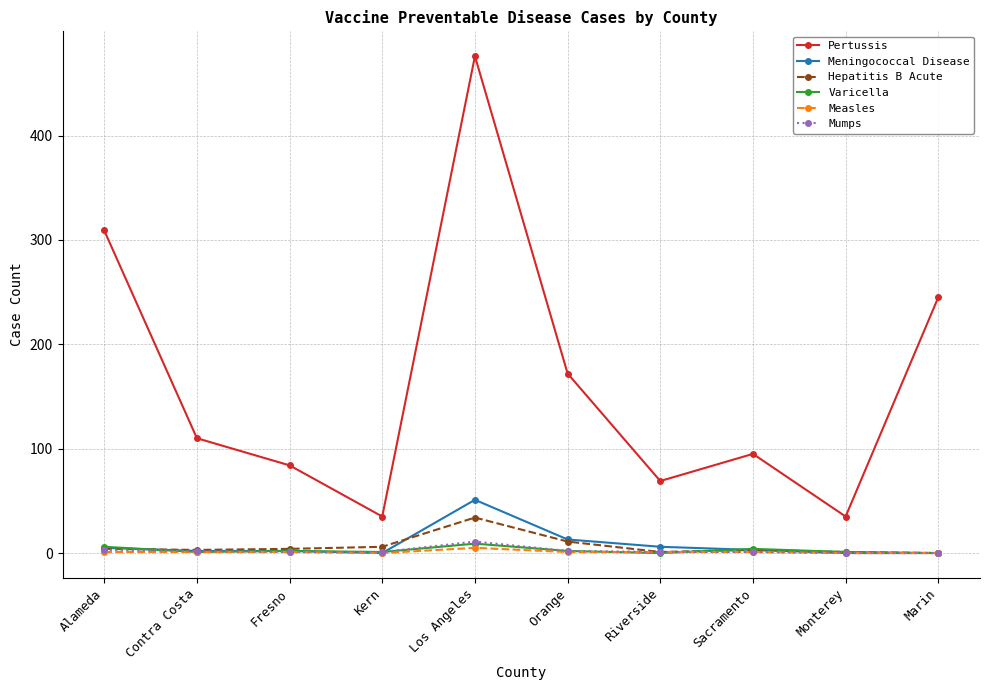

True or false: Pertussis and Measles intersect in this chart.

False